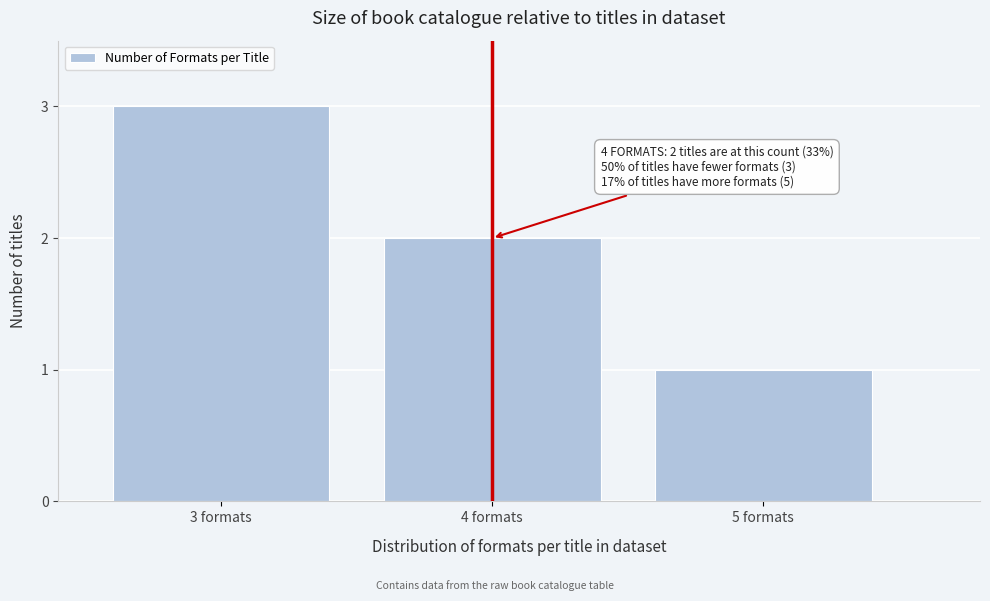

Reading right to left, what are all the values shown in this chart?

5 formats=1	4 formats=2	3 formats=3